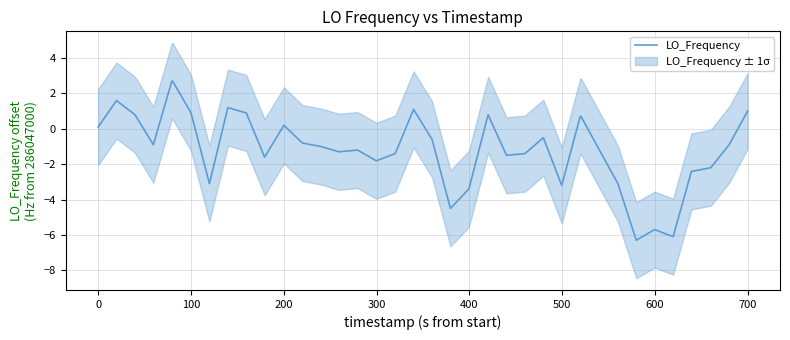

What is the lowest value of the LO_Frequency series?

-6.3